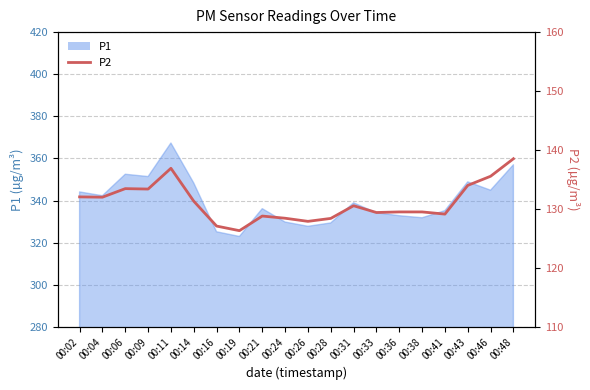

The value at 00:26 is 127.9. True or false?

True